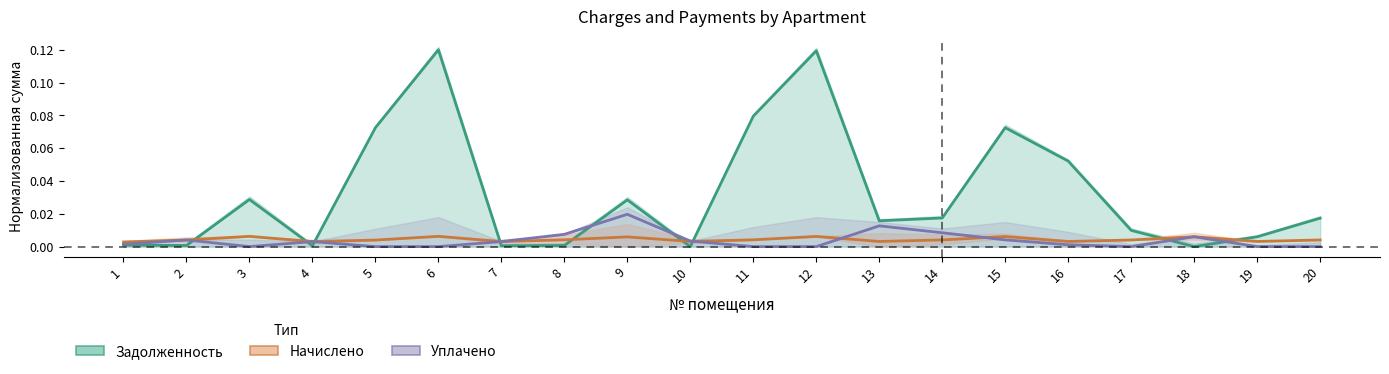

How many distinct data groups are displayed?

3